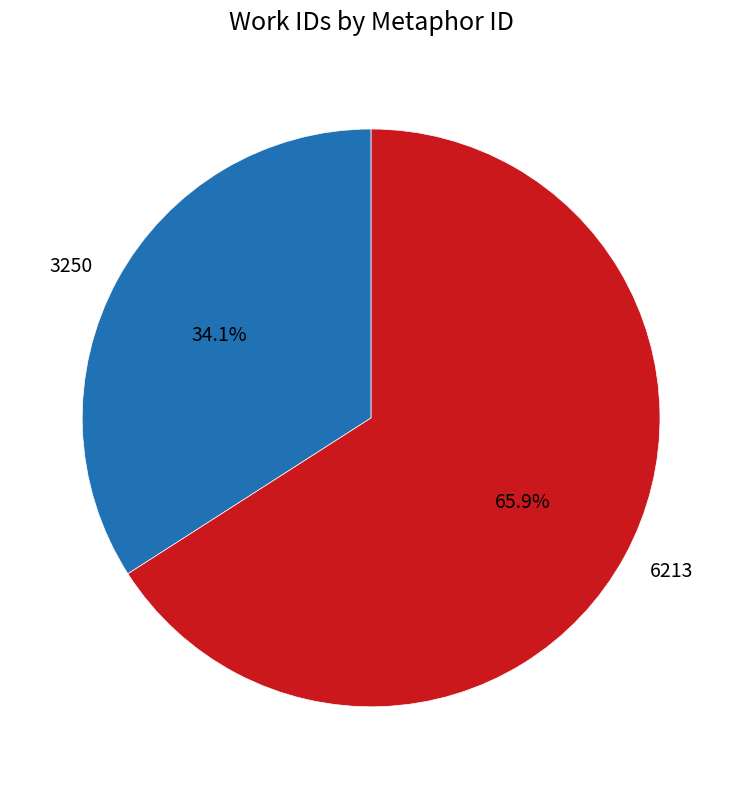

Is there a majority slice in this chart?

Yes